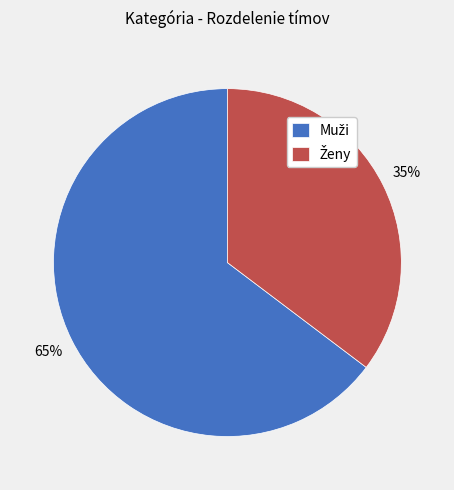

Is there a majority slice in this chart?

Yes